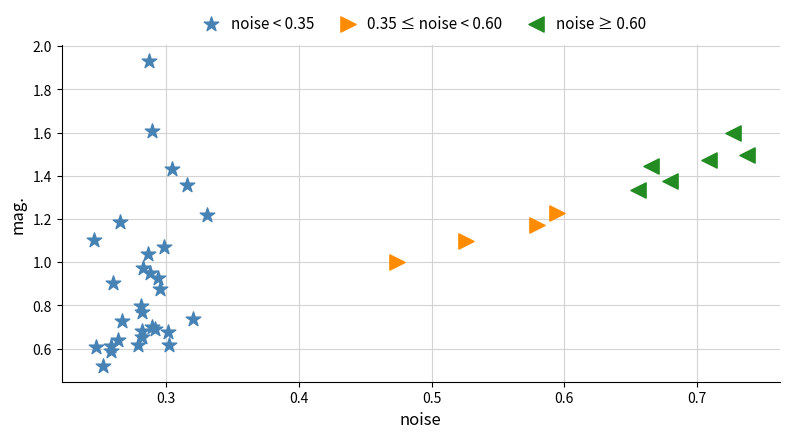

Which series reaches the minimum Y coordinate?

noise < 0.35